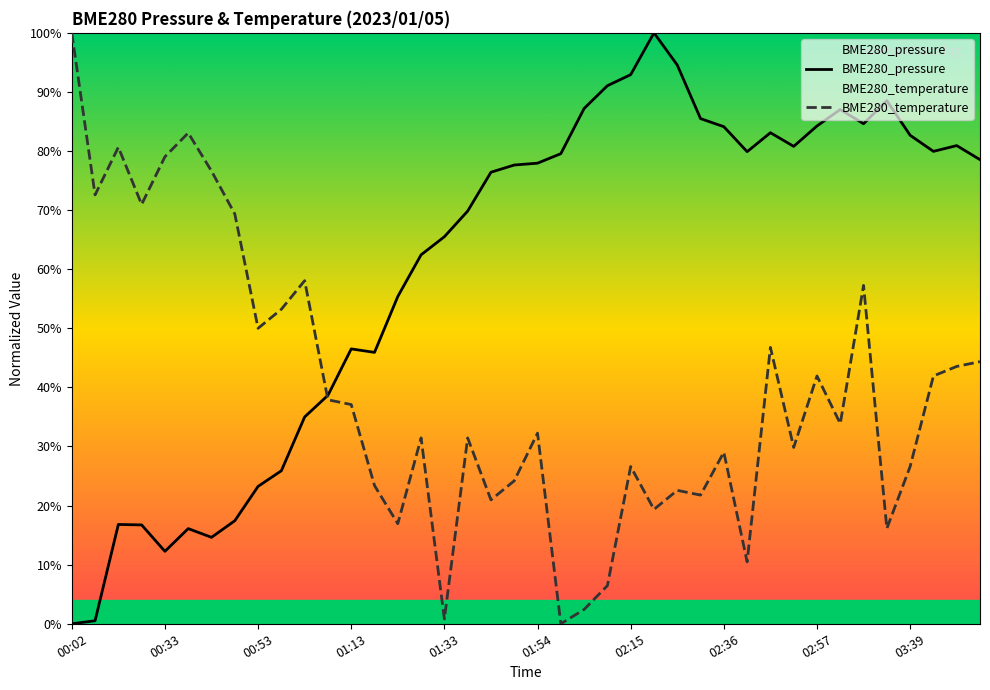

What are all the series names shown in the legend?

BME280_pressure, BME280_temperature